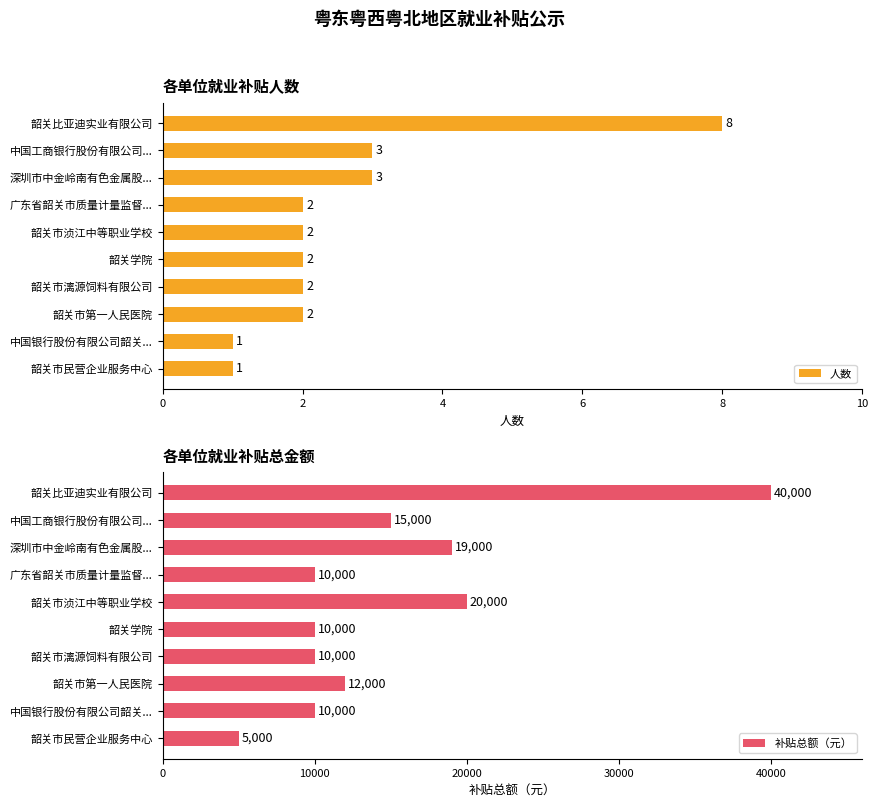

What is the highest value of the 人数 series?

8